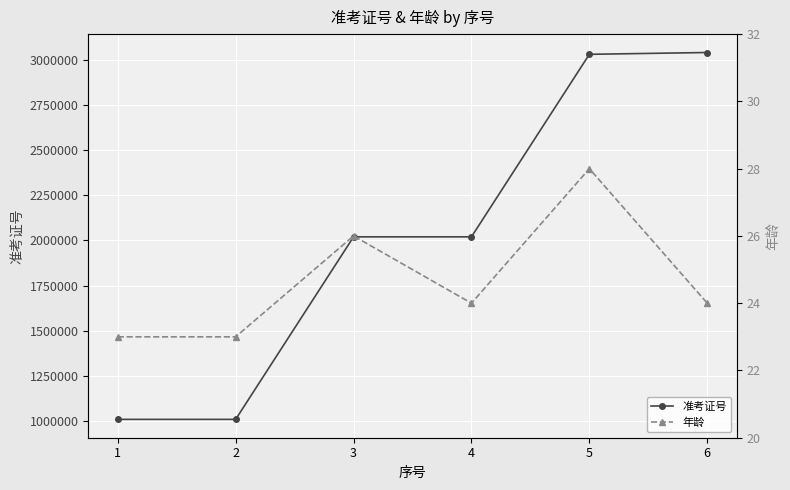

How many lines are shown in the chart?

2